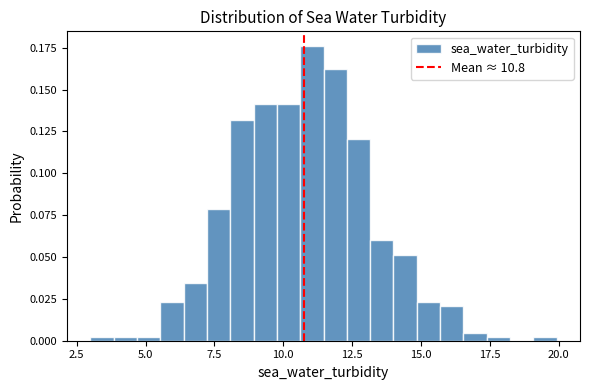

Read against the x-axis, roughly where is the centre of the tallest bar?

11.0